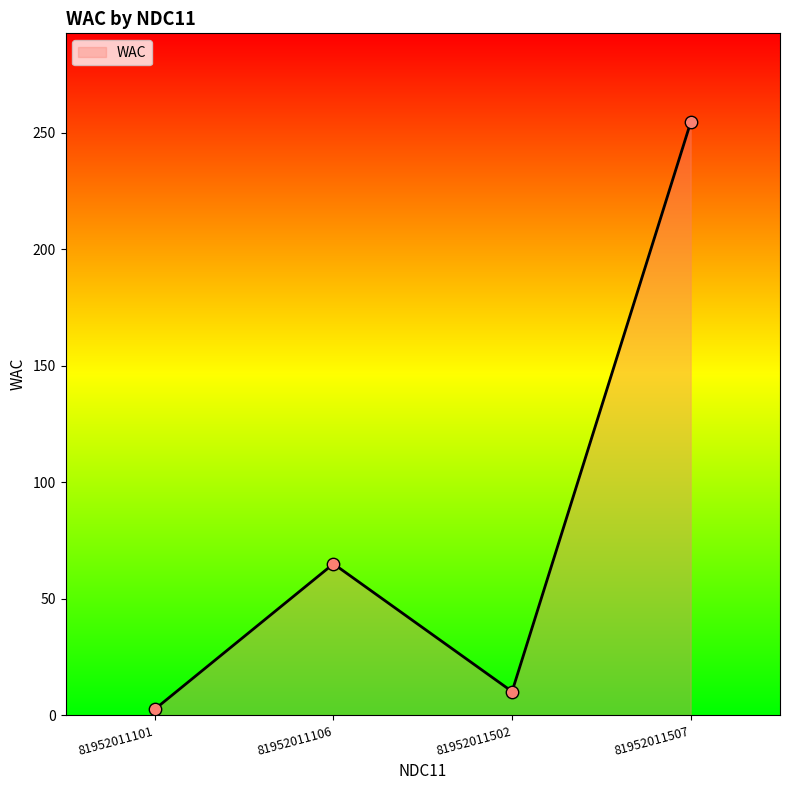

Which has a higher value, 81952011507 or 81952011101?

81952011507